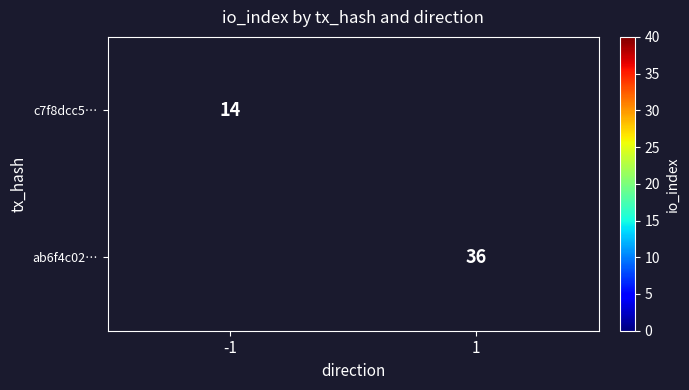

Count the number of data series in this chart.

2